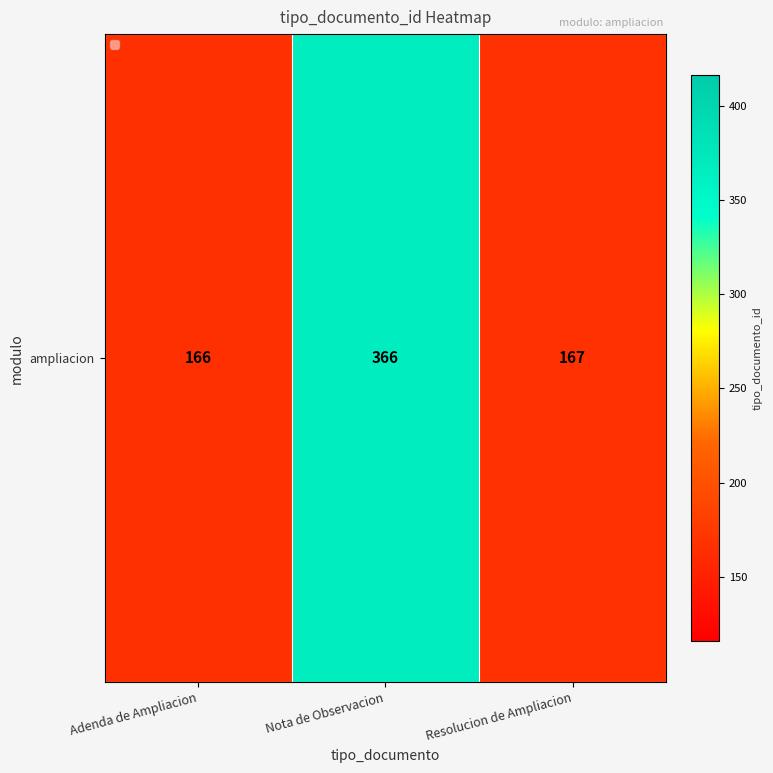

Reading left to right, what are all the values shown in this chart?

166	366	167